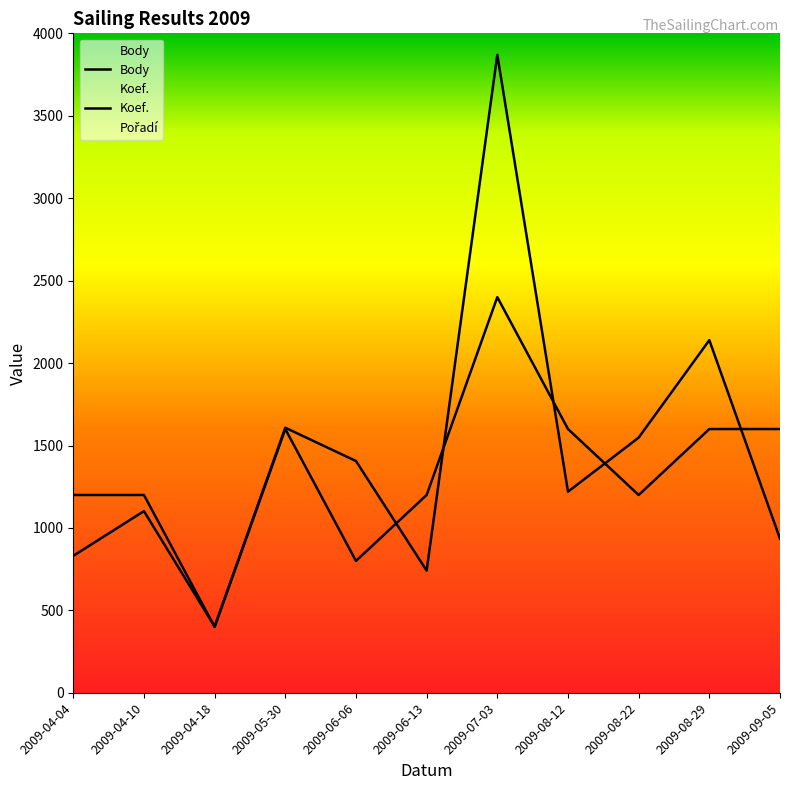

Rank the categories by Body value from lowest to highest.

2009-04-18, 2009-06-13, 2009-04-04, 2009-09-05, 2009-04-10, 2009-08-12, 2009-06-06, 2009-08-22, 2009-05-30, 2009-08-29, 2009-07-03